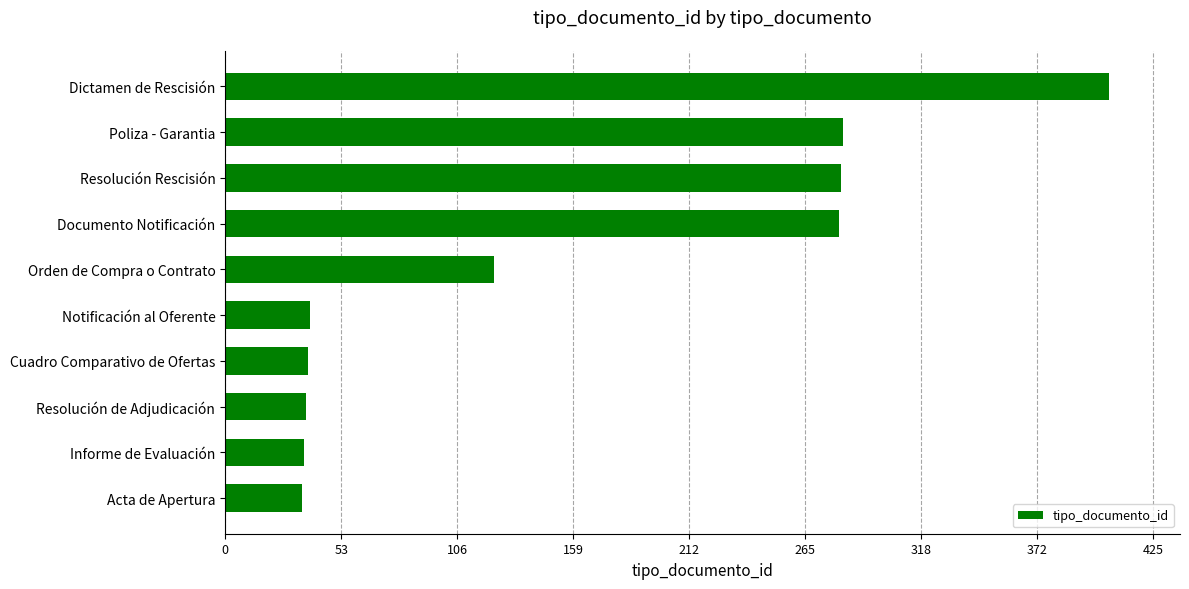

What is the greatest value displayed?

405